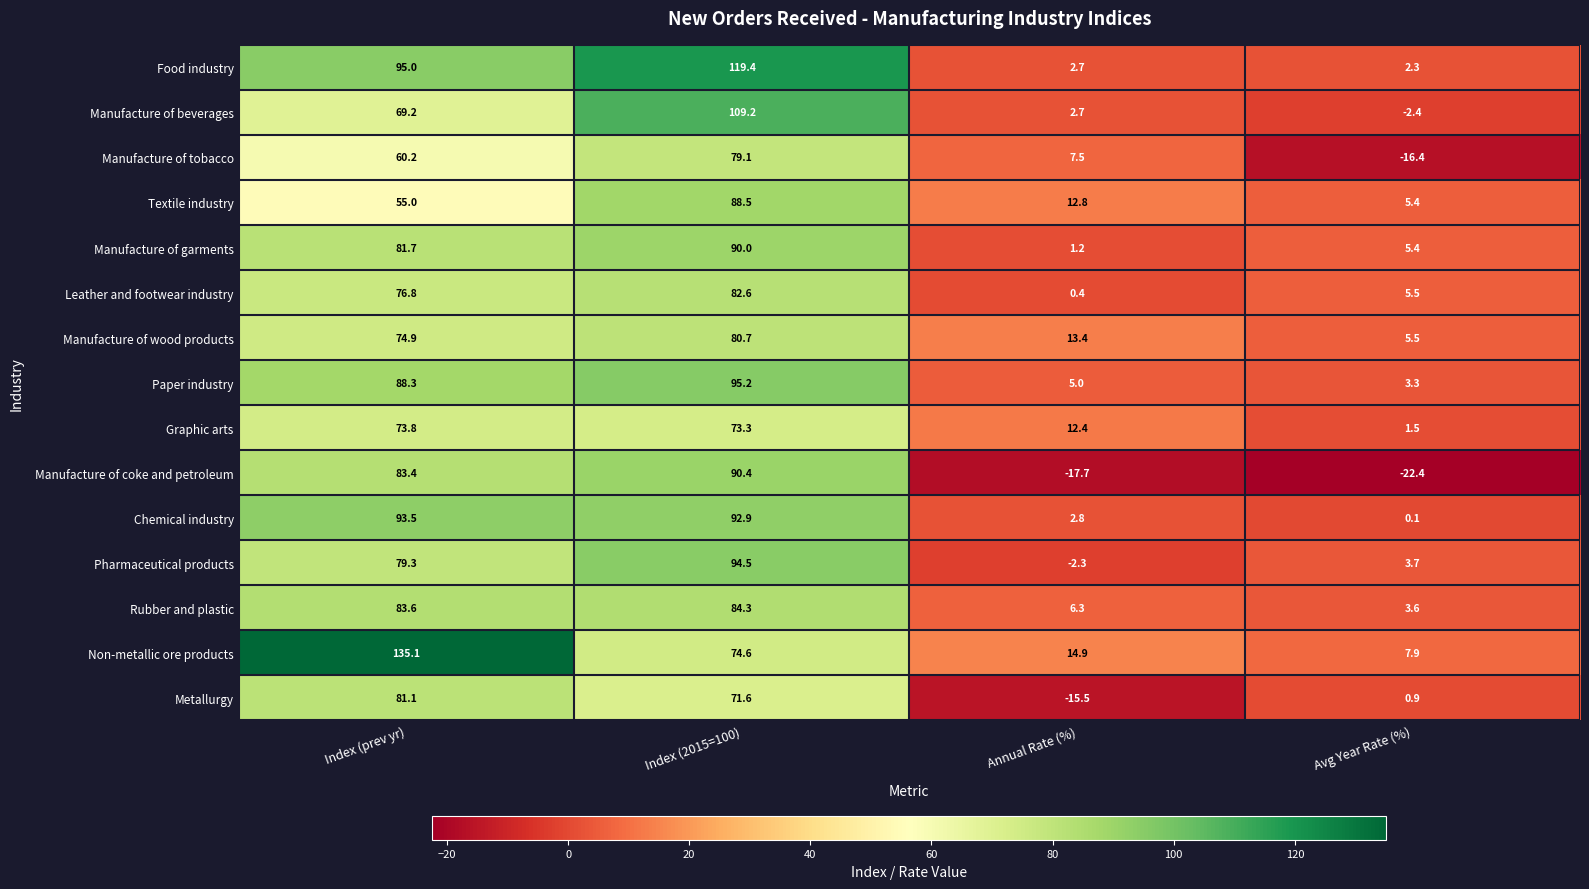

Which series has the widest spread of values?

Non-metallic ore products